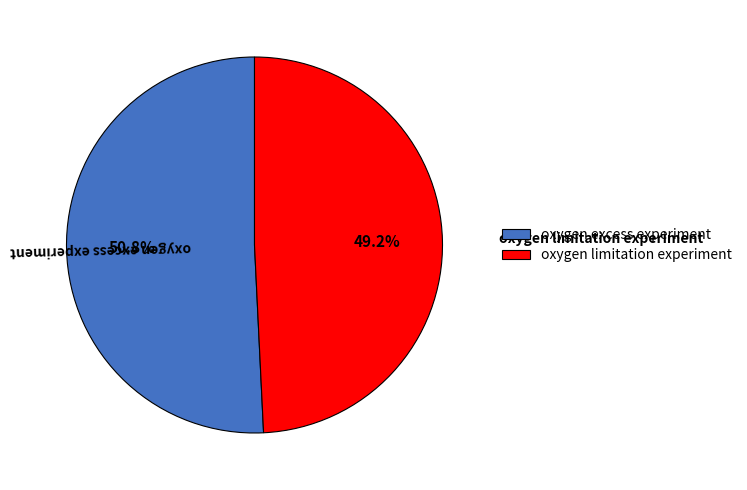

Which category has the biggest portion of the pie?

oxygen excess experiment